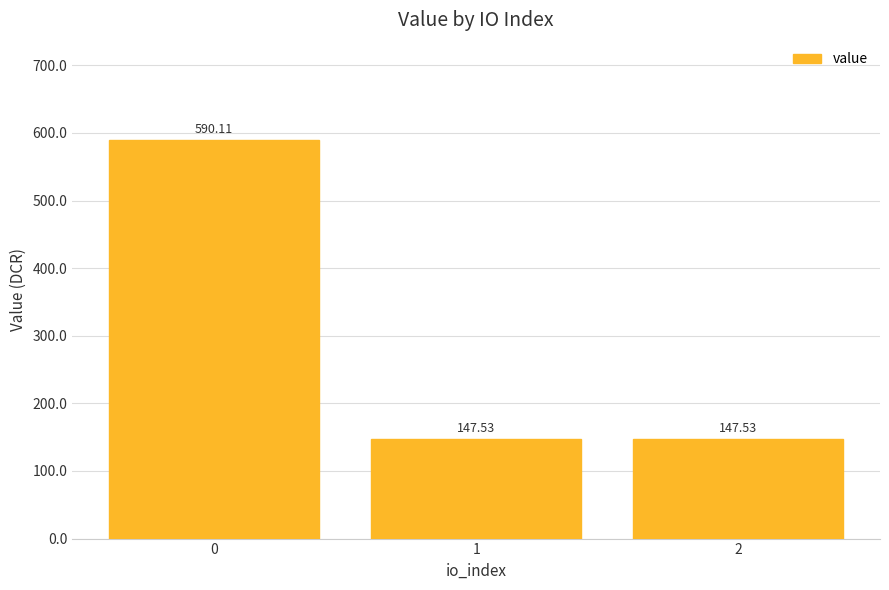

How many bars are there in total?

3